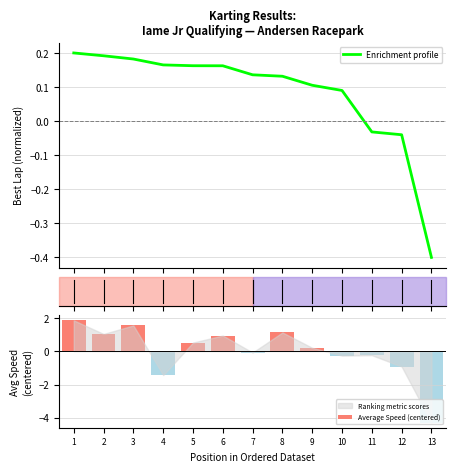

Reading left to right, list all the values displayed in this chart.

Enrichment profile: 0.2	0.2	0.2	0.2	0.2	0.2	0.1	0.1	0.1	0.1	-0.0	-0.0	-0.4
Average Speed (centered): 1.9	1.0	1.5	-1.4	0.5	0.9	-0.1	1.1	0.2	-0.3	-0.2	-0.9	-4.3